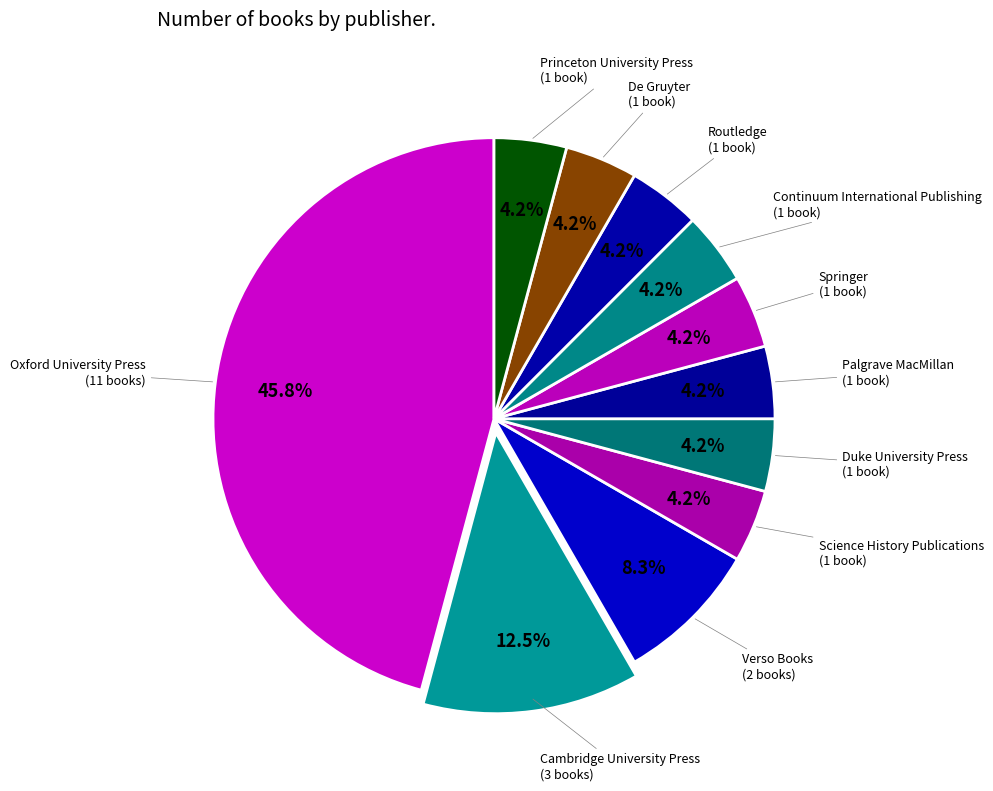

To the nearest percent, what is the average slice percentage?

9%